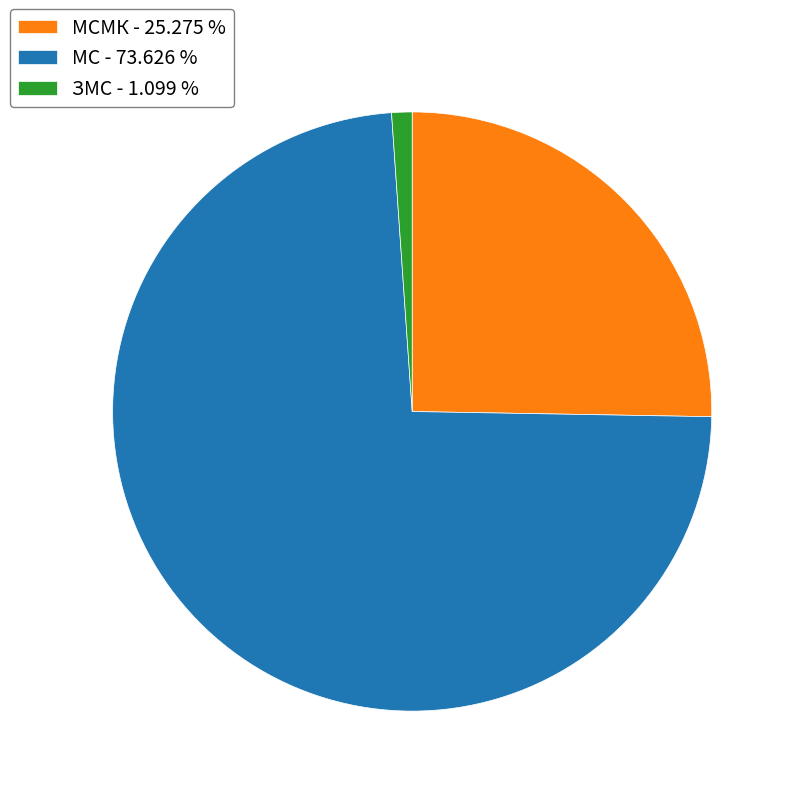

What is the ratio of the value at МСМК - 25.275 % to the value at МС - 73.626 %?

0.3